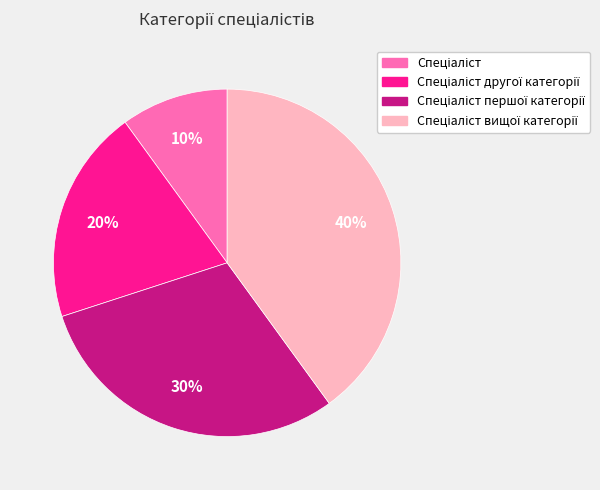

To the nearest percent, what is the average slice percentage?

25%